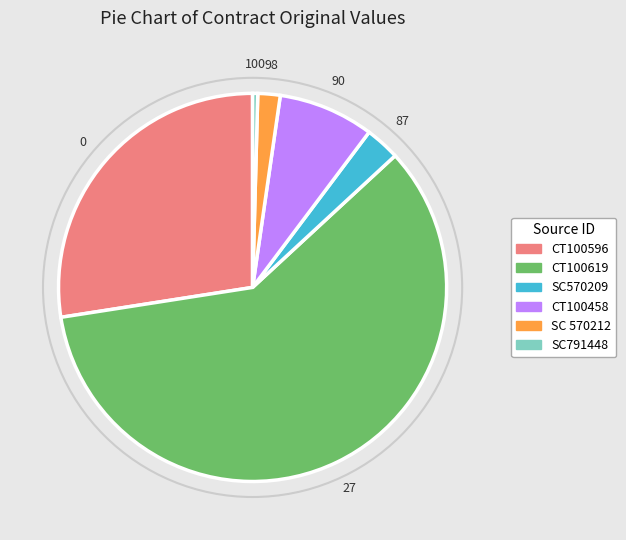

Rank the categories by value from lowest to highest.

SC791448, SC 570212, SC570209, CT100458, CT100596, CT100619